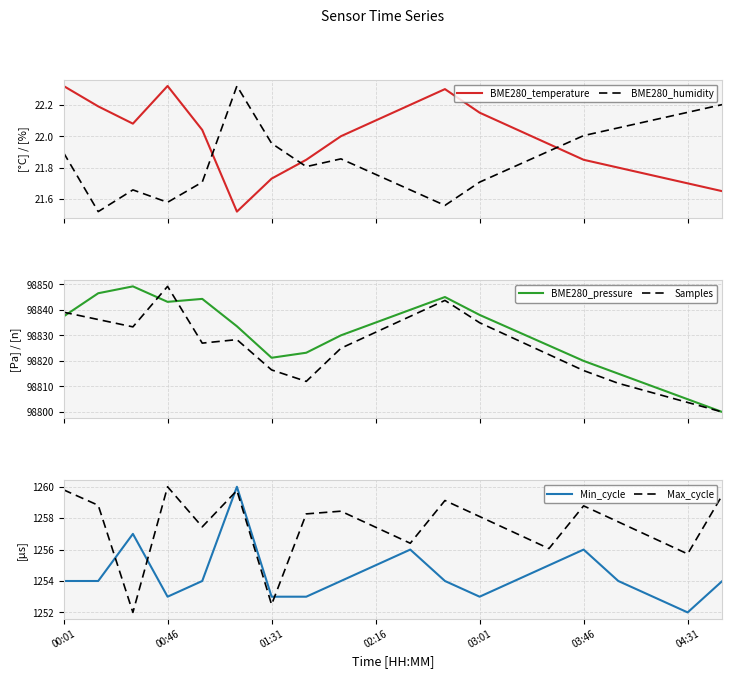

True or false: Min_cycle and BME280_temperature cross at least once.

False